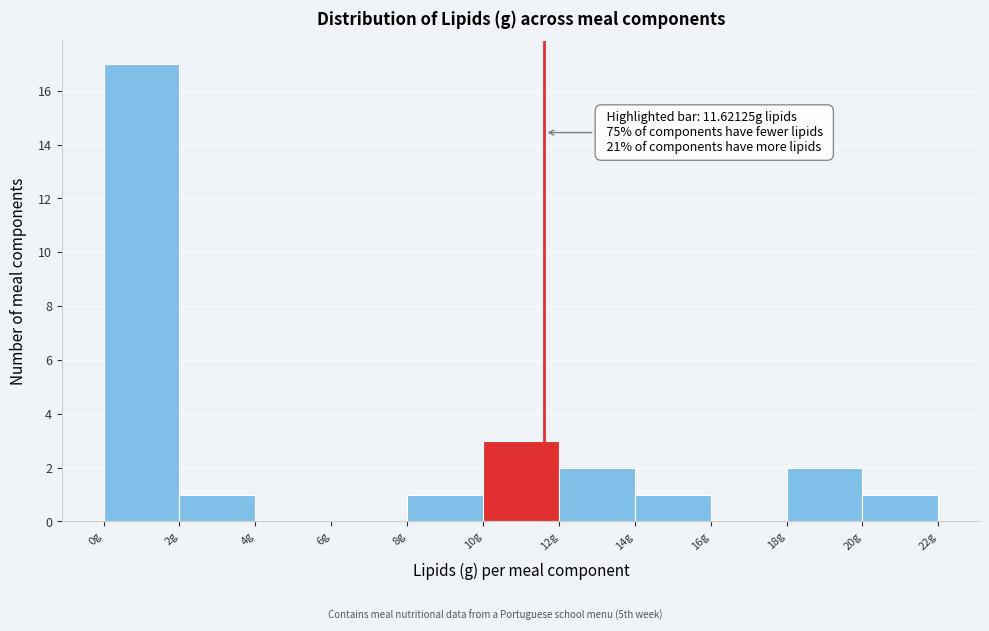

Which range on the x-axis has the tallest bar?

0 to 2